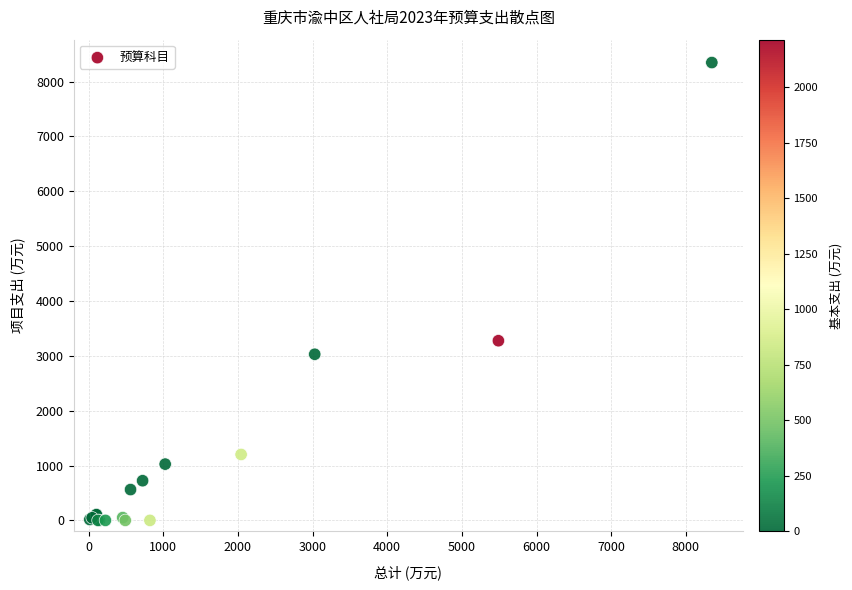

What Y value in the scatter plot is closest to 4173?

3276.0